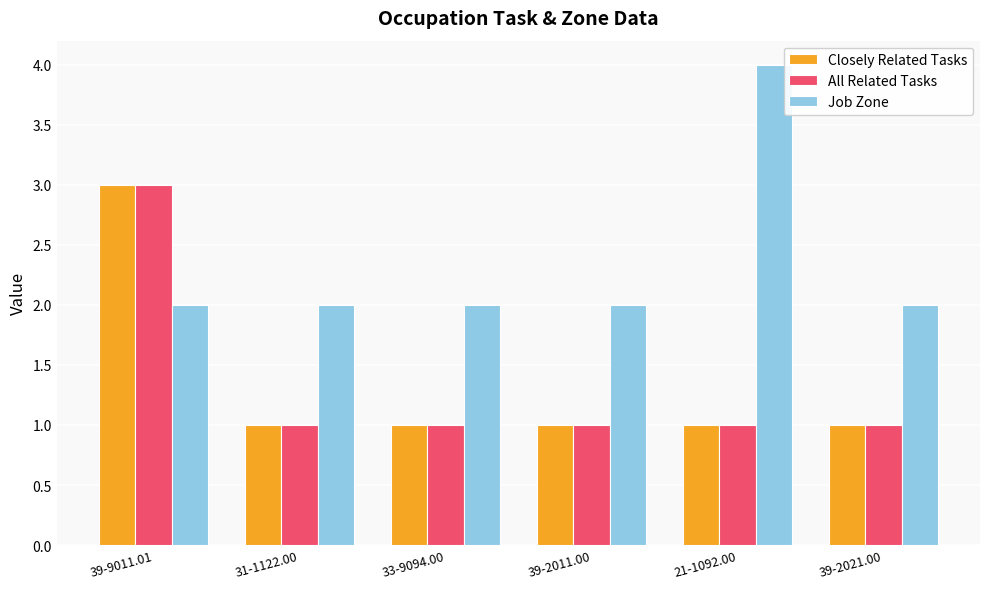

The value of All Related Tasks at 39-9011.01 is 5. True or false?

False